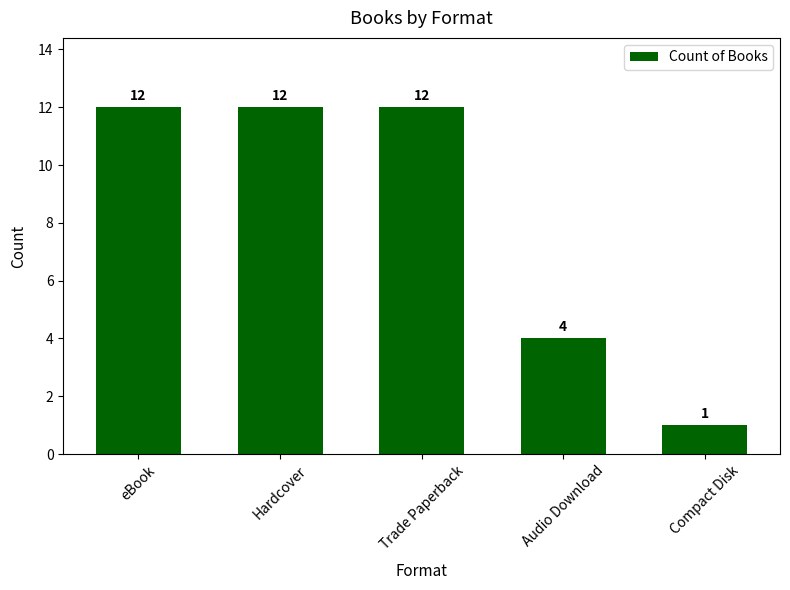

How many bars are there in total?

5